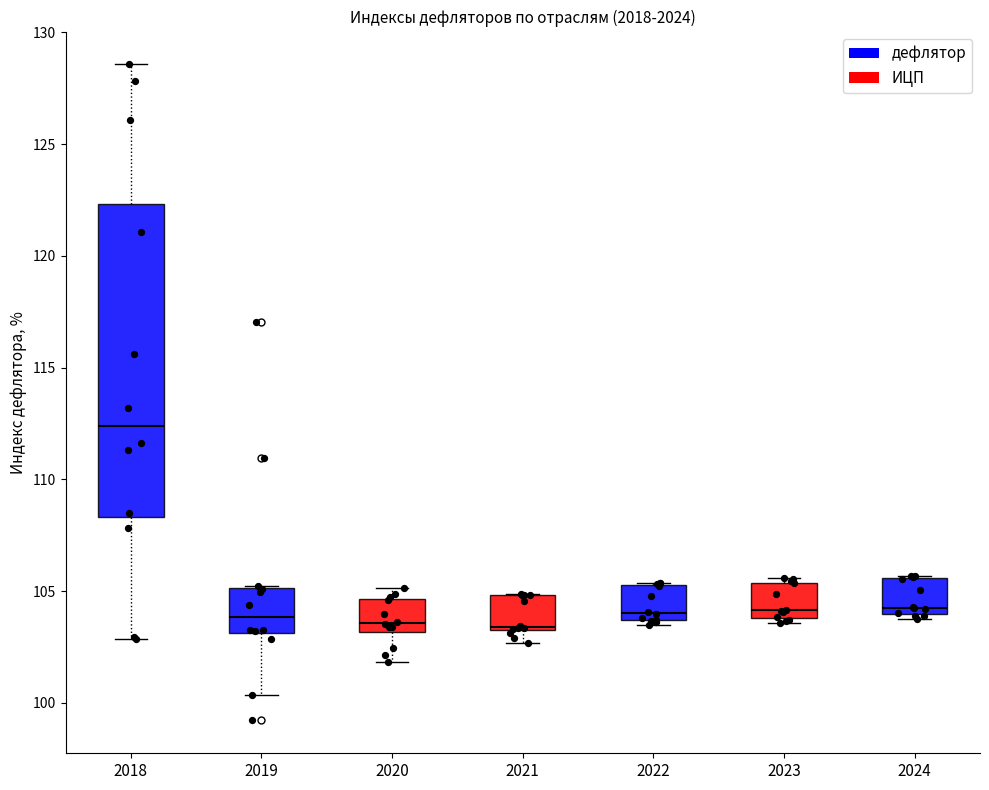

Where is the upper edge of the box at x = 2023 on the y-axis? The values are not printed on the chart, so give them approximately, as read against the axis.

105.5